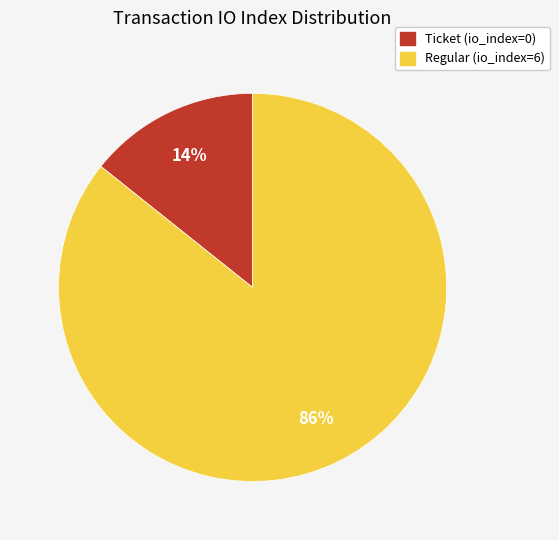

What is the smallest slice in the pie chart?

Ticket (io_index=0)